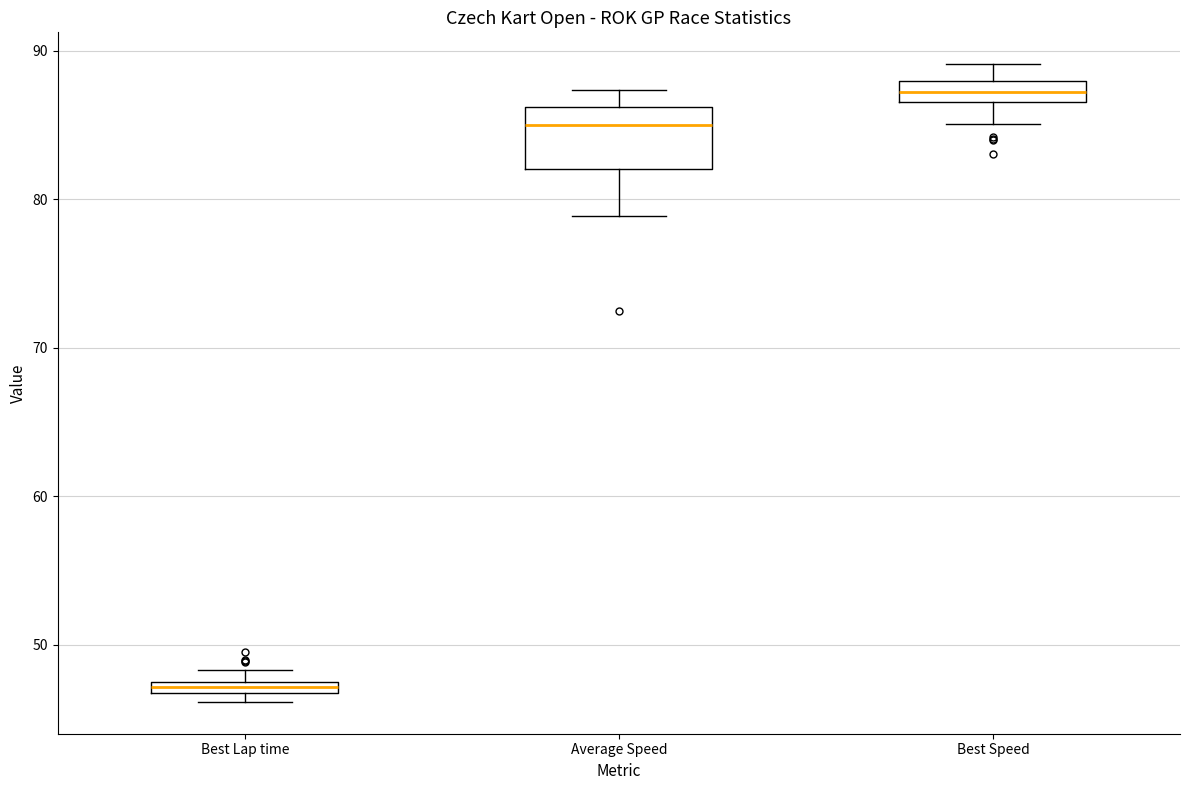

Comparing the boxes themselves (not the whiskers), which one is the tallest?

Average Speed